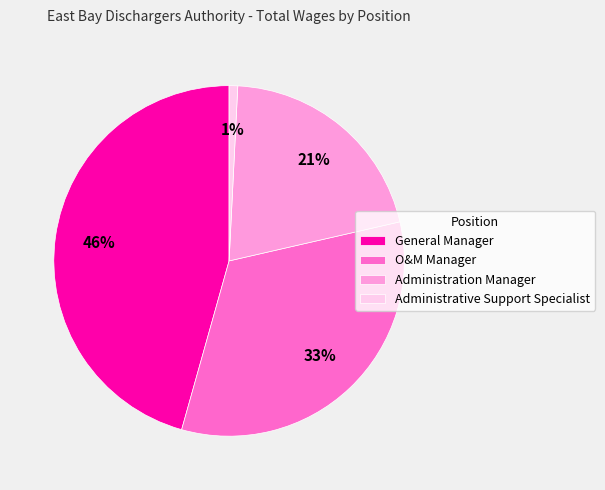

Which slice is the smallest?

Administrative Support Specialist